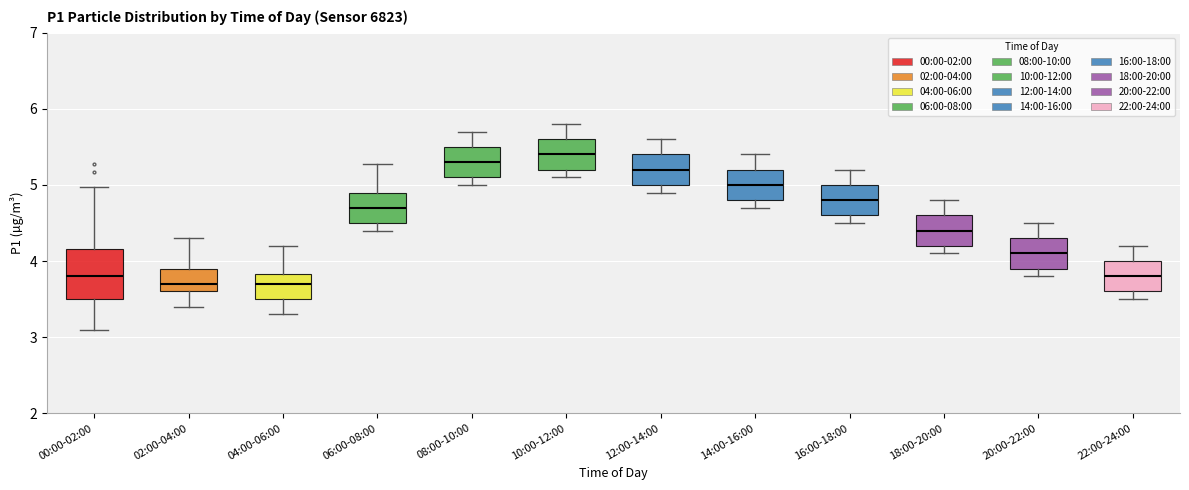

Reading left to right, read every box against the y-axis: the position of its median line, the range the box covers, and the ends of its whiskers. The values are not printed on the chart, so give them approximately, as read against the axis.

00:00-02:00: median 3.8, box 3.5 to 4.2, whiskers 3.1 to 5.0
02:00-04:00: median 3.7, box 3.6 to 3.9, whiskers 3.4 to 4.3
04:00-06:00: median 3.7, box 3.5 to 3.8, whiskers 3.3 to 4.2
06:00-08:00: median 4.7, box 4.5 to 4.9, whiskers 4.4 to 5.3
08:00-10:00: median 5.3, box 5.1 to 5.5, whiskers 5.0 to 5.7
10:00-12:00: median 5.4, box 5.2 to 5.6, whiskers 5.1 to 5.8
12:00-14:00: median 5.2, box 5.0 to 5.4, whiskers 4.9 to 5.6
14:00-16:00: median 5.0, box 4.8 to 5.2, whiskers 4.7 to 5.4
16:00-18:00: median 4.8, box 4.6 to 5.0, whiskers 4.5 to 5.2
18:00-20:00: median 4.4, box 4.2 to 4.6, whiskers 4.1 to 4.8
20:00-22:00: median 4.1, box 3.9 to 4.3, whiskers 3.8 to 4.5
22:00-24:00: median 3.8, box 3.6 to 4.0, whiskers 3.5 to 4.2